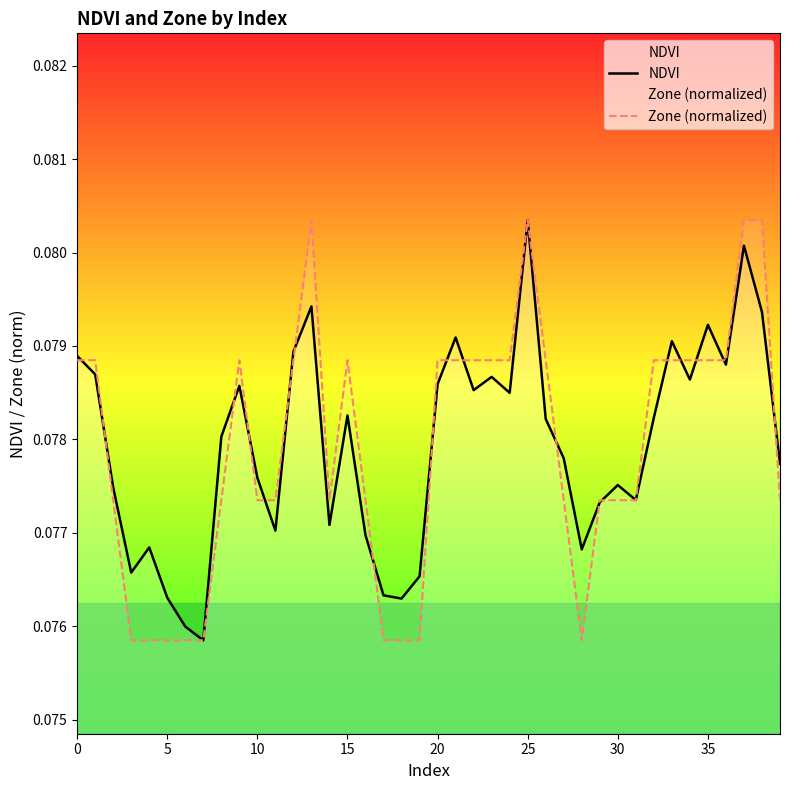

Which series has the largest total across all categories?

NDVI